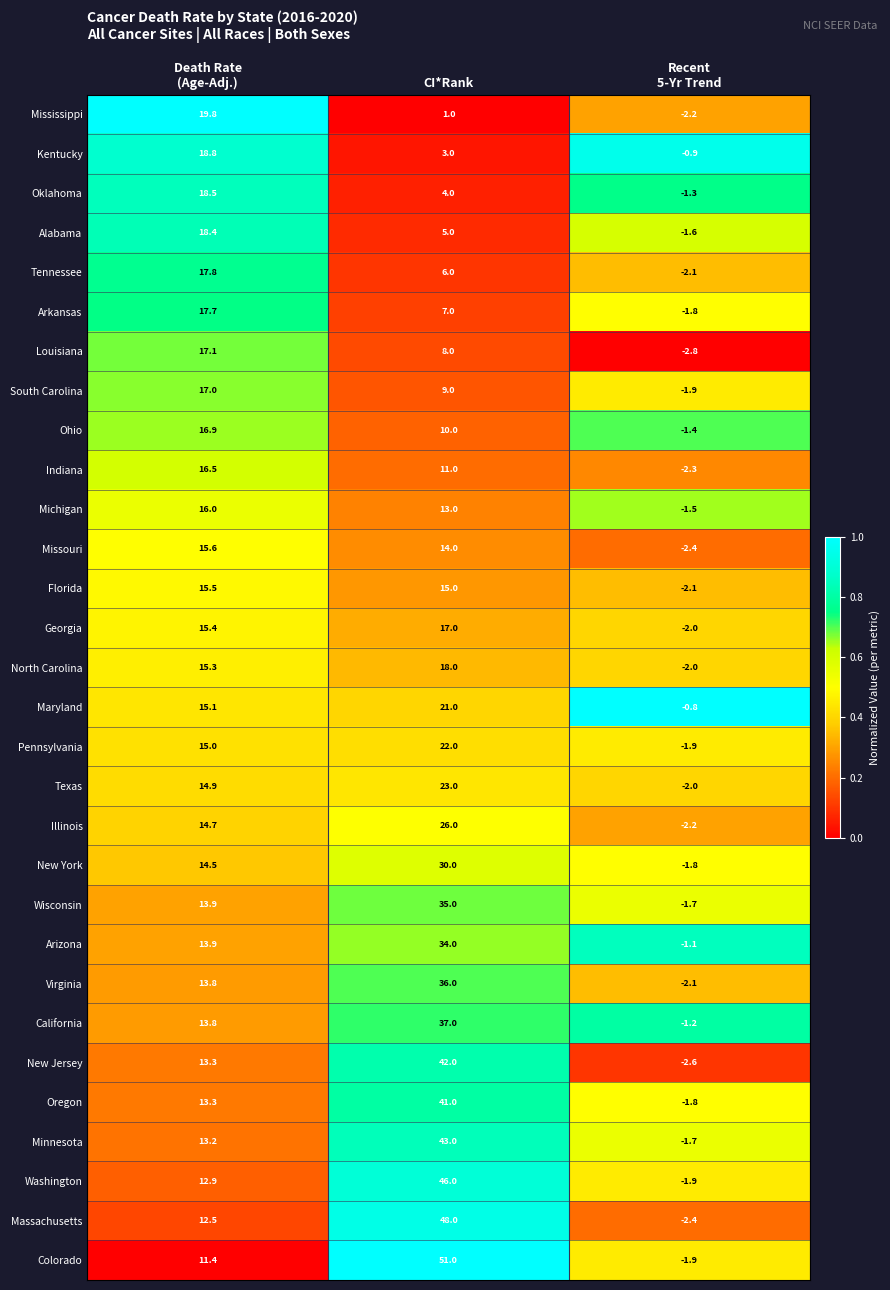

Where is Michigan nearest to the value 7?

CI*Rank